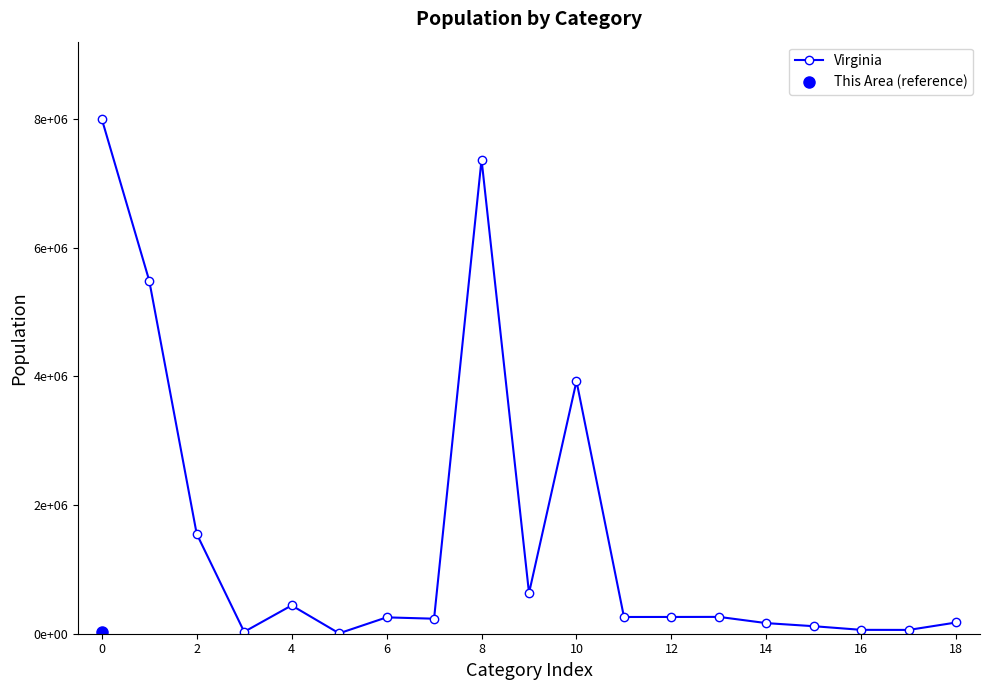

Between 2 and 16, which is larger?

2